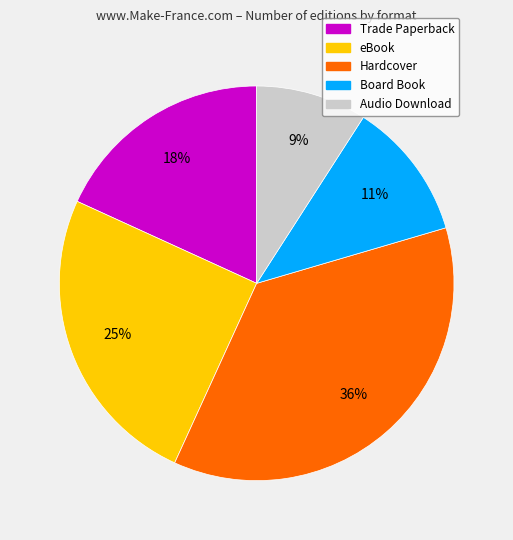

Which has a higher value, eBook or Trade Paperback?

eBook